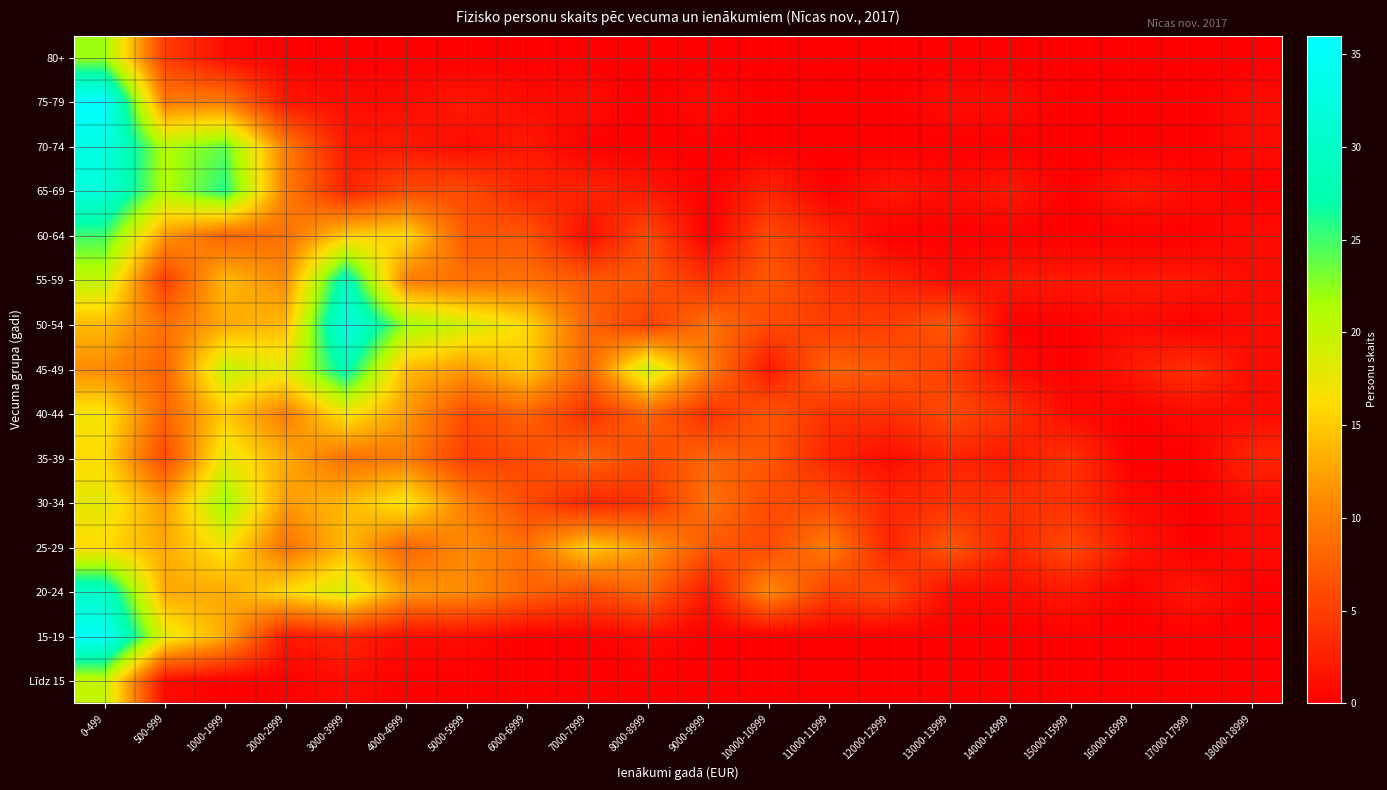

Reading left to right, list all the values displayed in this chart.

Līdz 15: 0-499=20	500-999=1	1000-1999=0	2000-2999=0	3000-3999=1	4000-4999=0	5000-5999=0	6000-6999=0	7000-7999=0	8000-8999=0	9000-9999=0	10000-10999=0	11000-11999=0	12000-12999=0	13000-13999=0	14000-14999=0	15000-15999=0	16000-16999=0	17000-17999=0	18000-18999=0
15-19: 0-499=35	500-999=18	1000-1999=13	2000-2999=2	3000-3999=3	4000-4999=1	5000-5999=1	6000-6999=0	7000-7999=0	8000-8999=1	9000-9999=0	10000-10999=0	11000-11999=0	12000-12999=0	13000-13999=0	14000-14999=0	15000-15999=0	16000-16999=0	17000-17999=0	18000-18999=0
20-24: 0-499=30	500-999=13	1000-1999=13	2000-2999=16	3000-3999=19	4000-4999=12	5000-5999=11	6000-6999=8	7000-7999=6	8000-8999=8	9000-9999=2	10000-10999=11	11000-11999=5	12000-12999=6	13000-13999=1	14000-14999=1	15000-15999=2	16000-16999=0	17000-17999=2	18000-18999=0
25-29: 0-499=16	500-999=13	1000-1999=17	2000-2999=9	3000-3999=14	4000-4999=8	5000-5999=11	6000-6999=9	7000-7999=15	8000-8999=12	9000-9999=7	10000-10999=6	11000-11999=10	12000-12999=3	13000-13999=7	14000-14999=3	15000-15999=6	16000-16999=2	17000-17999=0	18000-18999=1
30-34: 0-499=18	500-999=12	1000-1999=22	2000-2999=12	3000-3999=14	4000-4999=17	5000-5999=10	6000-6999=6	7000-7999=3	8000-8999=4	9000-9999=9	10000-10999=6	11000-11999=6	12000-12999=3	13000-13999=4	14000-14999=4	15000-15999=4	16000-16999=1	17000-17999=0	18000-18999=1
35-39: 0-499=16	500-999=6	1000-1999=18	2000-2999=13	3000-3999=9	4000-4999=10	5000-5999=5	6000-6999=6	7000-7999=8	8000-8999=6	9000-9999=8	10000-10999=7	11000-11999=3	12000-12999=1	13000-13999=3	14000-14999=2	15000-15999=4	16000-16999=0	17000-17999=0	18000-18999=3
40-44: 0-499=17	500-999=8	1000-1999=15	2000-2999=10	3000-3999=17	4000-4999=12	5000-5999=6	6000-6999=8	7000-7999=4	8000-8999=8	9000-9999=4	10000-10999=7	11000-11999=4	12000-12999=4	13000-13999=6	14000-14999=4	15000-15999=1	16000-16999=0	17000-17999=1	18000-18999=1
45-49: 0-499=11	500-999=8	1000-1999=20	2000-2999=18	3000-3999=28	4000-4999=14	5000-5999=12	6000-6999=15	7000-7999=8	8000-8999=20	9000-9999=10	10000-10999=2	11000-11999=8	12000-12999=7	13000-13999=5	14000-14999=1	15000-15999=0	16000-16999=2	17000-17999=4	18000-18999=1
50-54: 0-499=14	500-999=9	1000-1999=13	2000-2999=14	3000-3999=33	4000-4999=22	5000-5999=19	6000-6999=16	7000-7999=8	8000-8999=5	9000-9999=9	10000-10999=6	11000-11999=5	12000-12999=5	13000-13999=7	14000-14999=0	15000-15999=0	16000-16999=1	17000-17999=0	18000-18999=1
55-59: 0-499=20	500-999=5	1000-1999=14	2000-2999=11	3000-3999=29	4000-4999=10	5000-5999=9	6000-6999=9	7000-7999=7	8000-8999=7	9000-9999=4	10000-10999=7	11000-11999=4	12000-12999=3	13000-13999=1	14000-14999=2	15000-15999=2	16000-16999=2	17000-17999=2	18000-18999=1
60-64: 0-499=25	500-999=12	1000-1999=8	2000-2999=9	3000-3999=15	4000-4999=16	5000-5999=7	6000-6999=7	7000-7999=1	8000-8999=6	9000-9999=0	10000-10999=6	11000-11999=3	12000-12999=0	13000-13999=0	14000-14999=0	15000-15999=0	16000-16999=0	17000-17999=0	18000-18999=1
65-69: 0-499=32	500-999=21	1000-1999=26	2000-2999=10	3000-3999=3	4000-4999=6	5000-5999=6	6000-6999=3	7000-7999=3	8000-8999=2	9000-9999=0	10000-10999=3	11000-11999=0	12000-12999=2	13000-13999=1	14000-14999=2	15000-15999=0	16000-16999=2	17000-17999=1	18000-18999=0
70-74: 0-499=33	500-999=21	1000-1999=24	2000-2999=10	3000-3999=2	4000-4999=2	5000-5999=1	6000-6999=2	7000-7999=0	8000-8999=0	9000-9999=0	10000-10999=0	11000-11999=0	12000-12999=0	13000-13999=0	14000-14999=0	15000-15999=0	16000-16999=0	17000-17999=0	18000-18999=1
75-79: 0-499=36	500-999=10	1000-1999=10	2000-2999=2	3000-3999=1	4000-4999=1	5000-5999=2	6000-6999=1	7000-7999=1	8000-8999=0	9000-9999=1	10000-10999=0	11000-11999=0	12000-12999=0	13000-13999=1	14000-14999=1	15000-15999=0	16000-16999=0	17000-17999=0	18000-18999=1
80+: 0-499=22	500-999=5	1000-1999=1	2000-2999=0	3000-3999=0	4000-4999=0	5000-5999=0	6000-6999=0	7000-7999=0	8000-8999=0	9000-9999=0	10000-10999=0	11000-11999=0	12000-12999=0	13000-13999=0	14000-14999=0	15000-15999=0	16000-16999=0	17000-17999=0	18000-18999=0